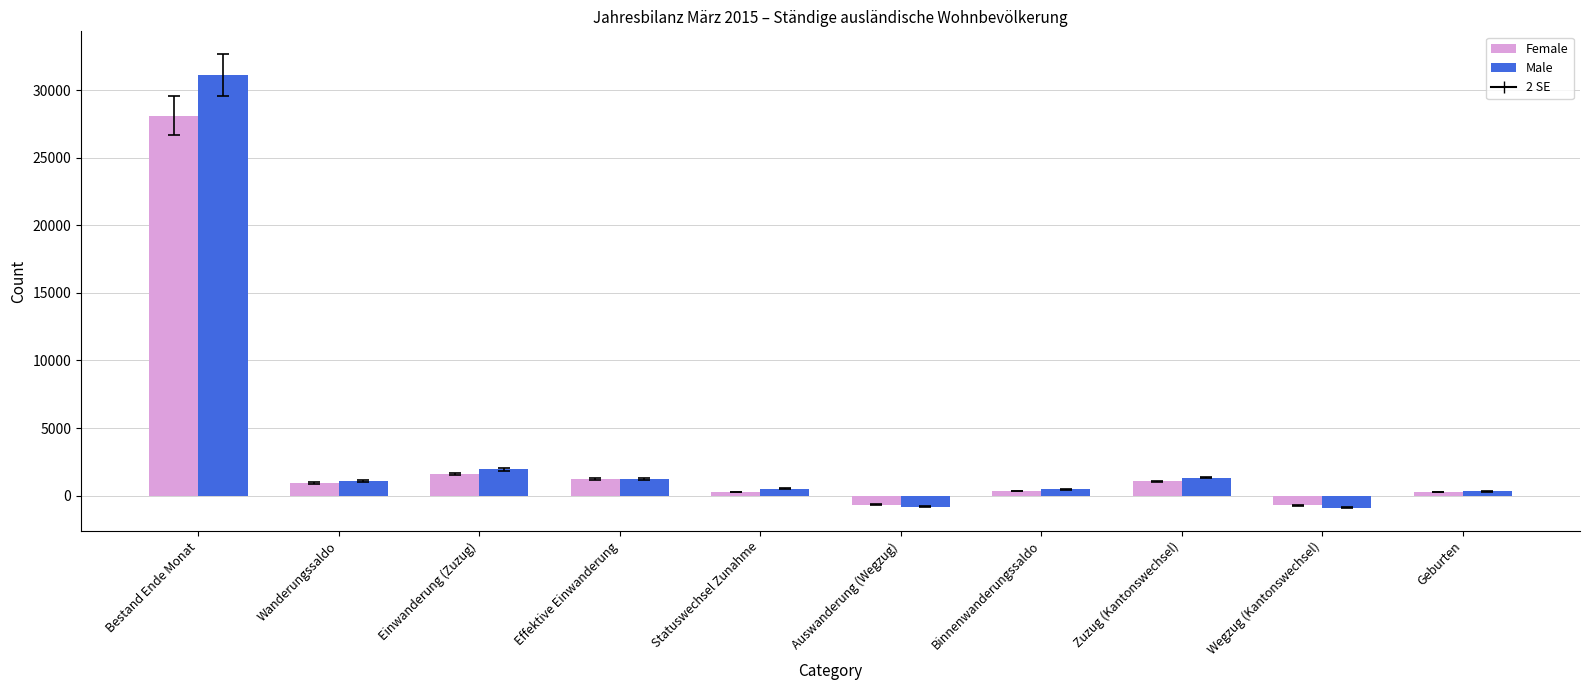

List the series in order of their peak value, highest first.

Male, Female